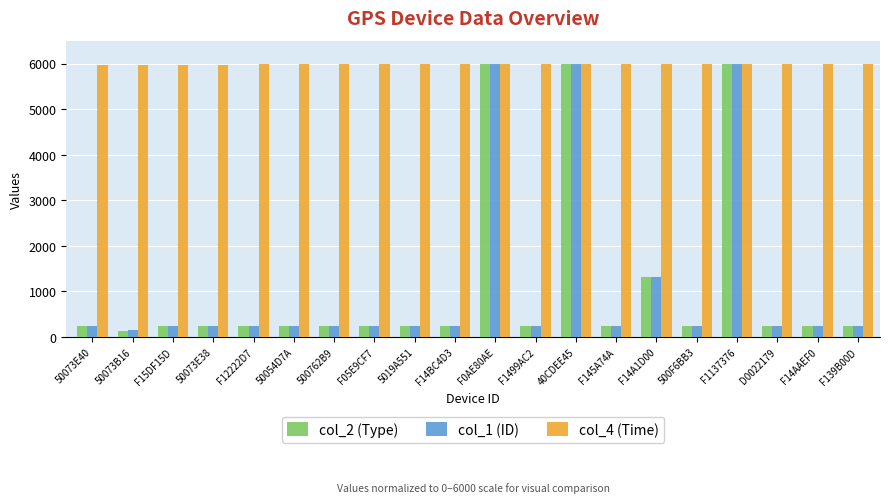

How many bars are there in each group?

3